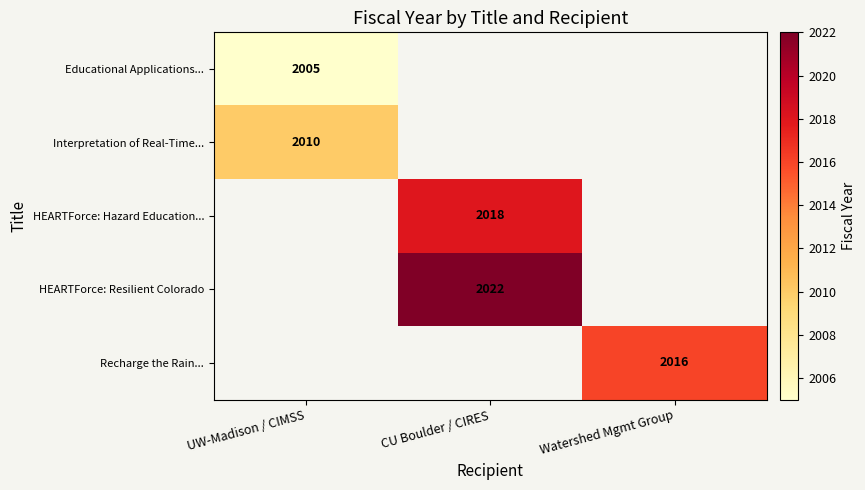

The value of HEARTForce: Resilient Colorado at CU Boulder / CIRES is 3395. True or false?

False